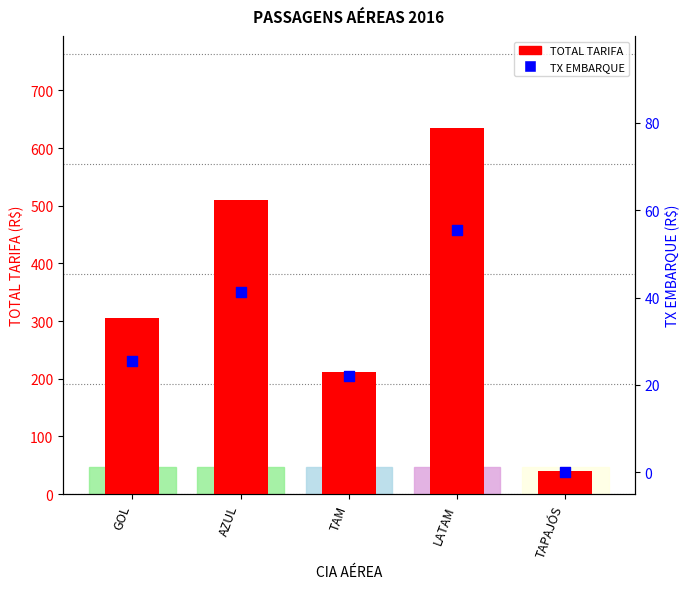

Which series has the widest spread of Y values?

TOTAL TARIFA